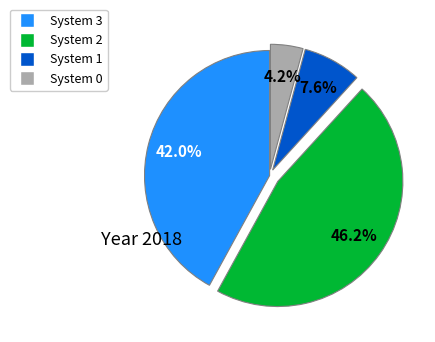

Rank the categories by value from highest to lowest.

System 2, System 3, System 1, System 0